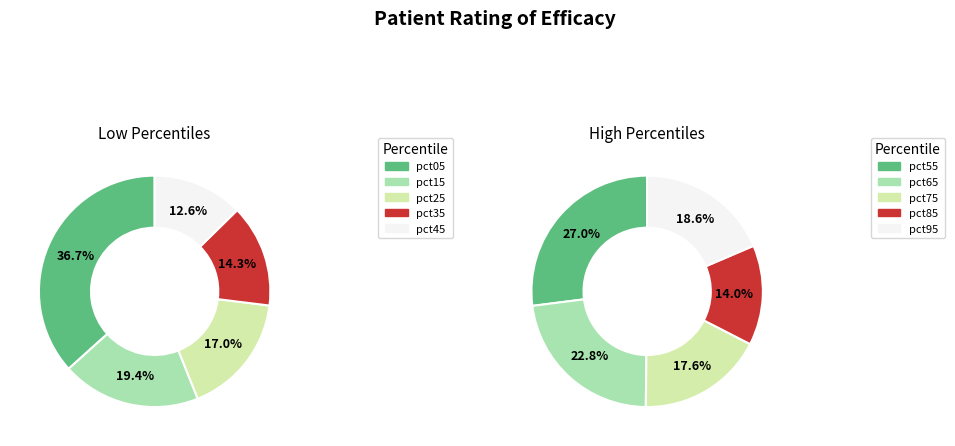

Combined, do pct65 and pct35 account for over 50%?

No